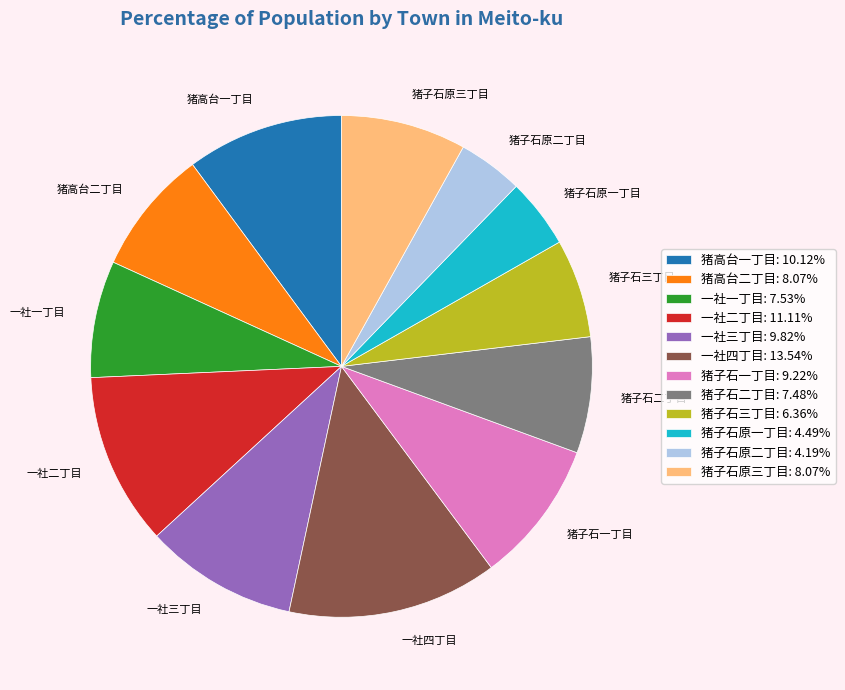

True or false: 猪子石原二丁目 accounts for 4% of the total.

True